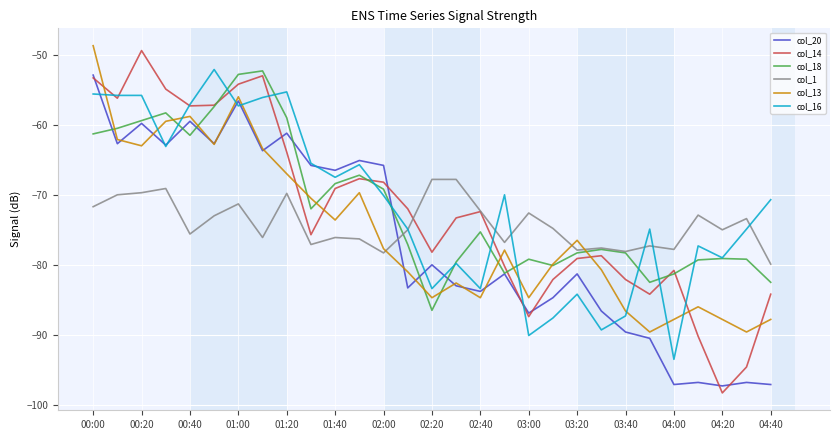

What is the maximum value for col_13?

-48.7